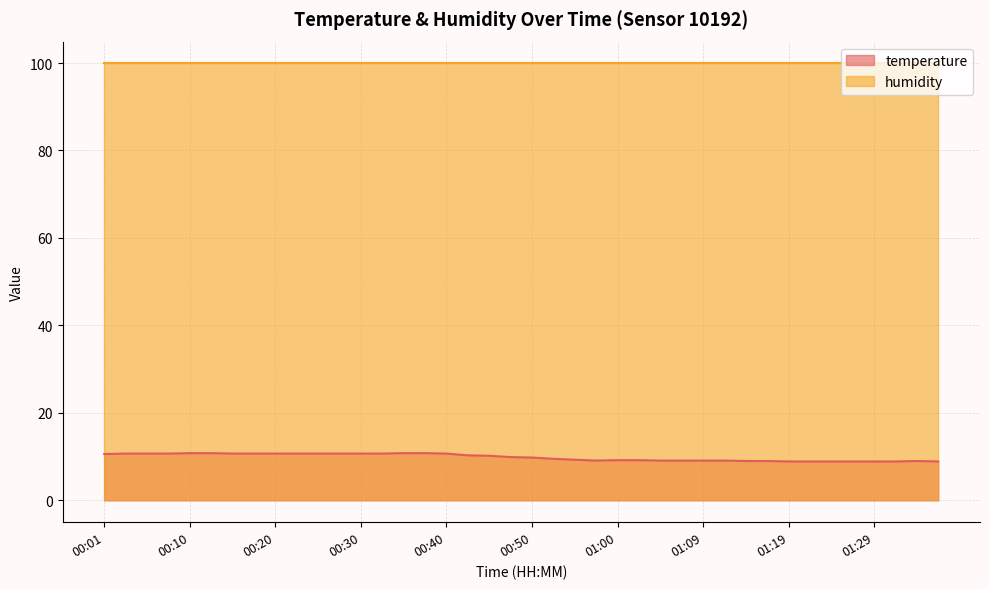

The value at 01:02 is 9.2. True or false?

True